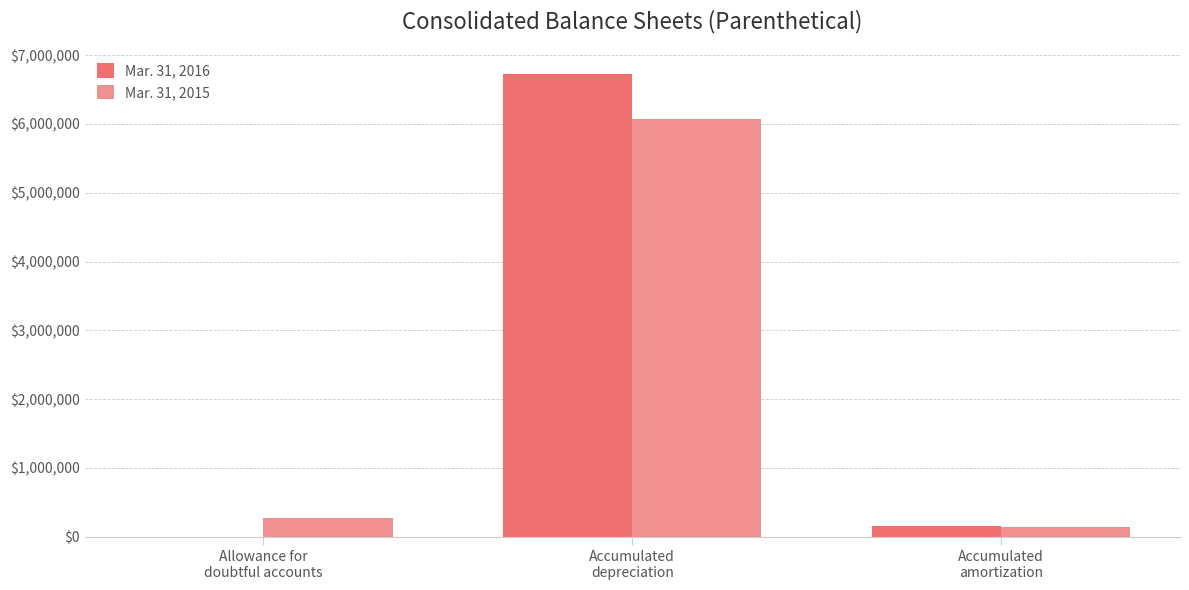

Which series has the largest range (max minus min)?

Mar. 31, 2016